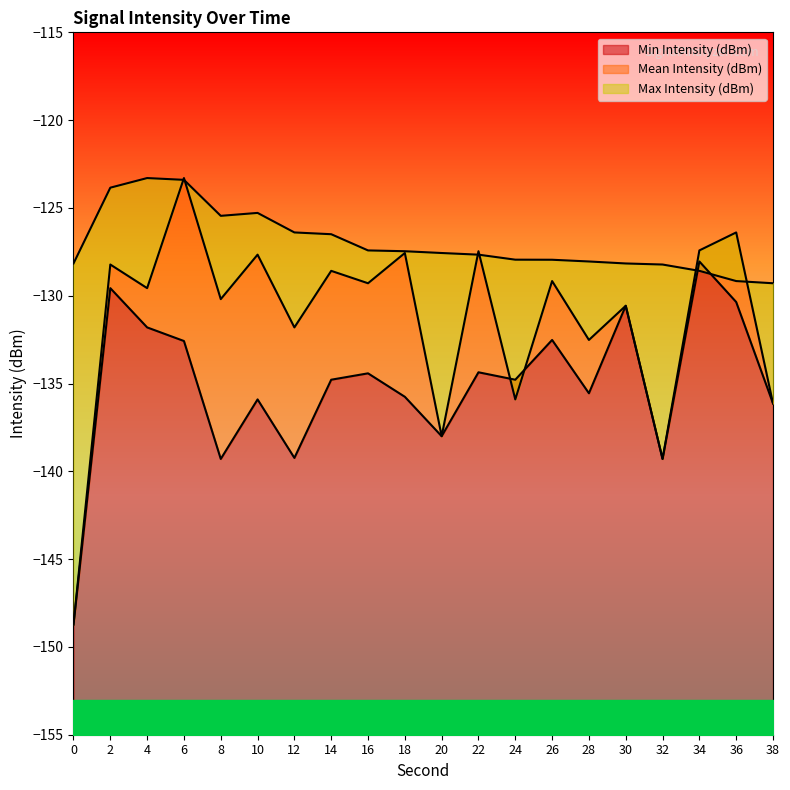

Is it true that Min Intensity (dBm) equals -131.8 at 4?

True